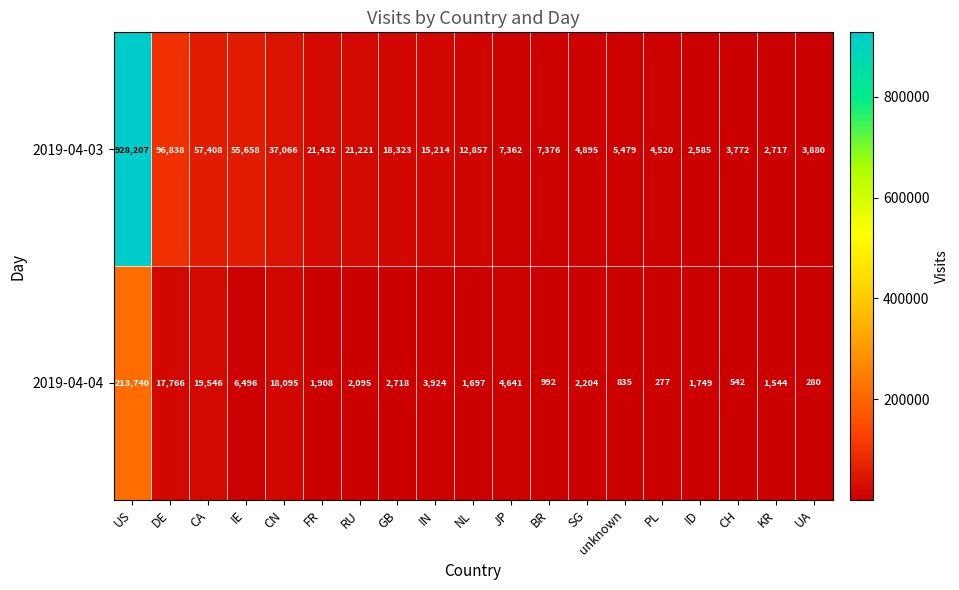

Between CA and KR, which series saw the biggest shift?

2019-04-03